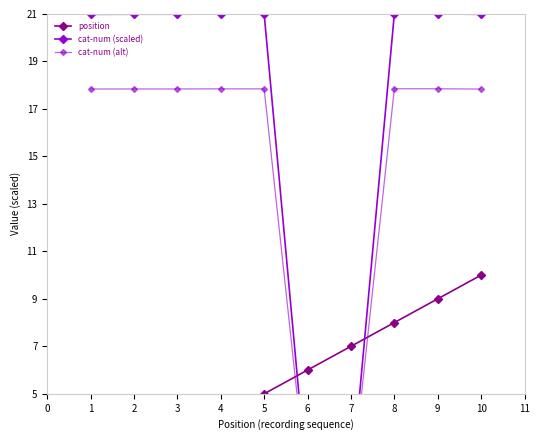

What is the smallest value displayed?

0.8